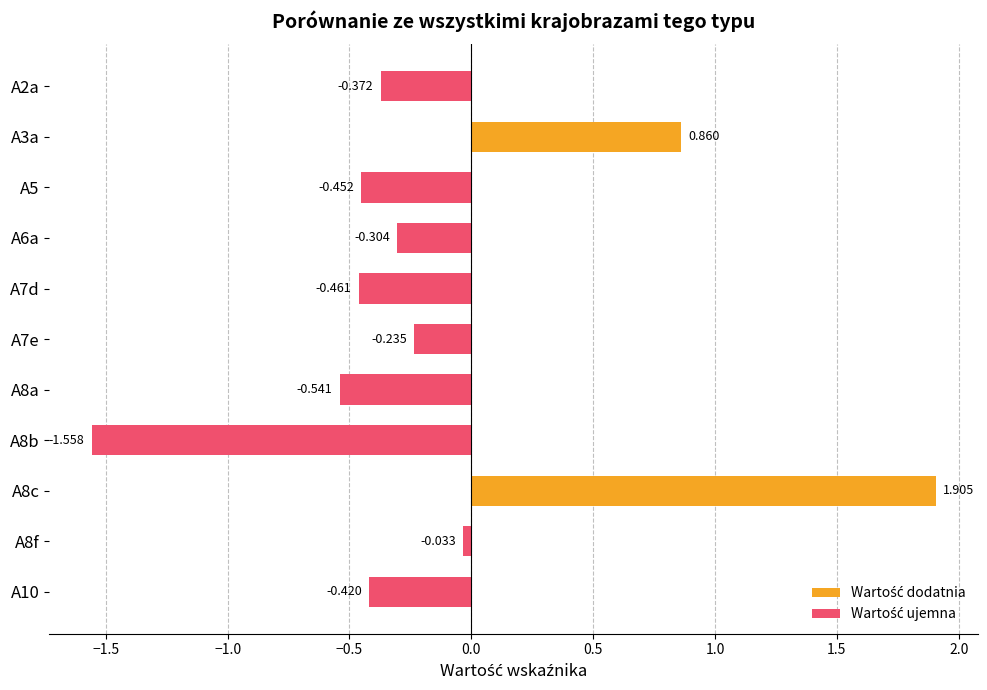

List the series in order of their peak value, lowest first.

Wartość ujemna, Wartość dodatnia